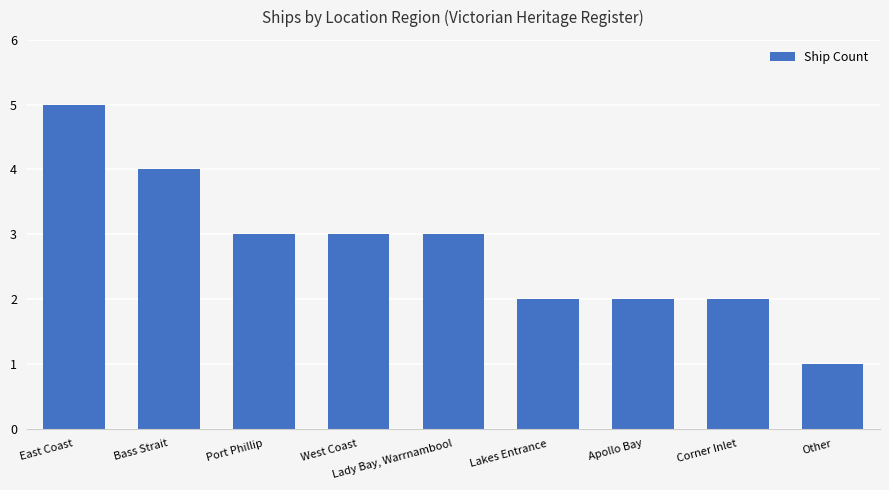

Which has a higher value, Corner Inlet or Lady Bay, Warrnambool?

Lady Bay, Warrnambool